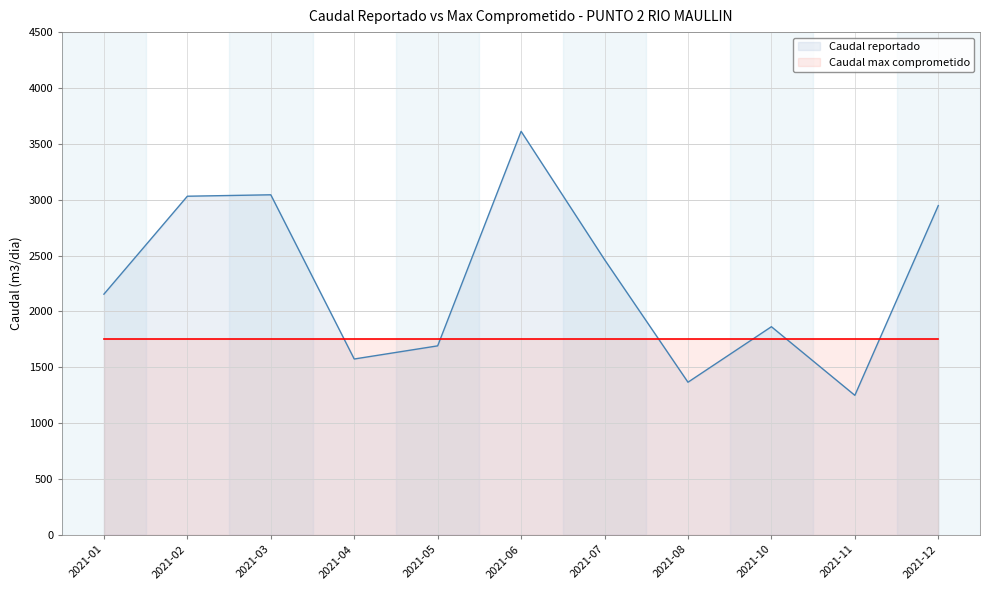

Which has a higher value, 2021-02 or 2021-01?

2021-02